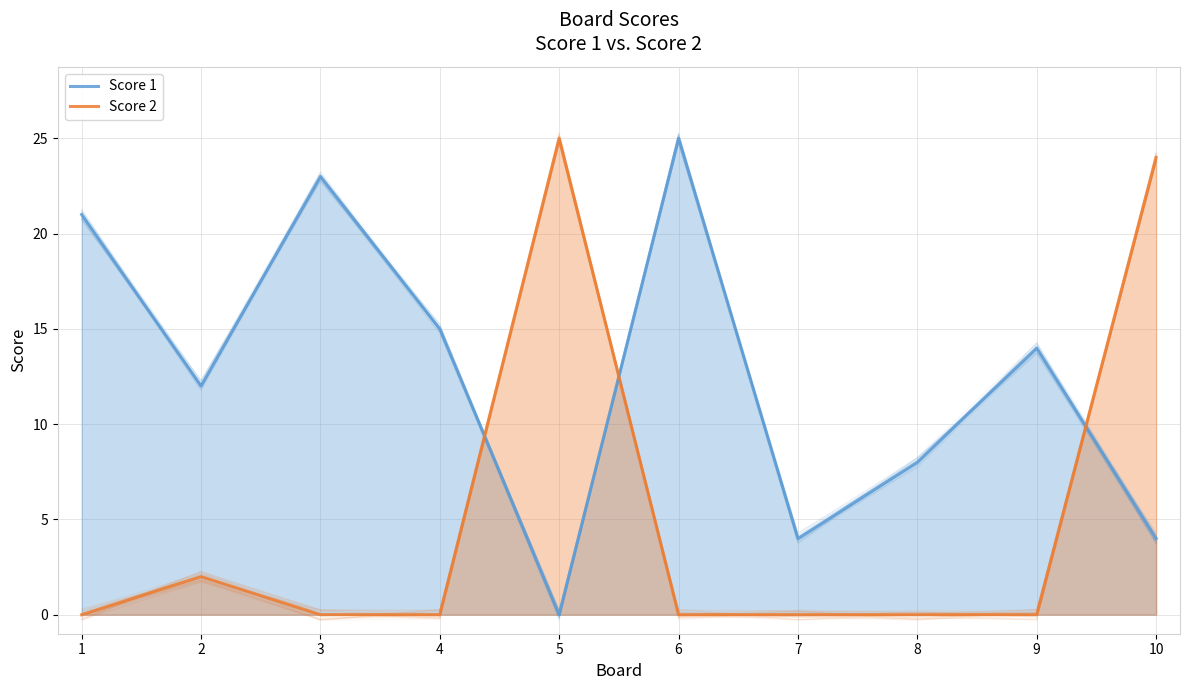

What is the value of the Score 1 point at the 1st from the left?

21